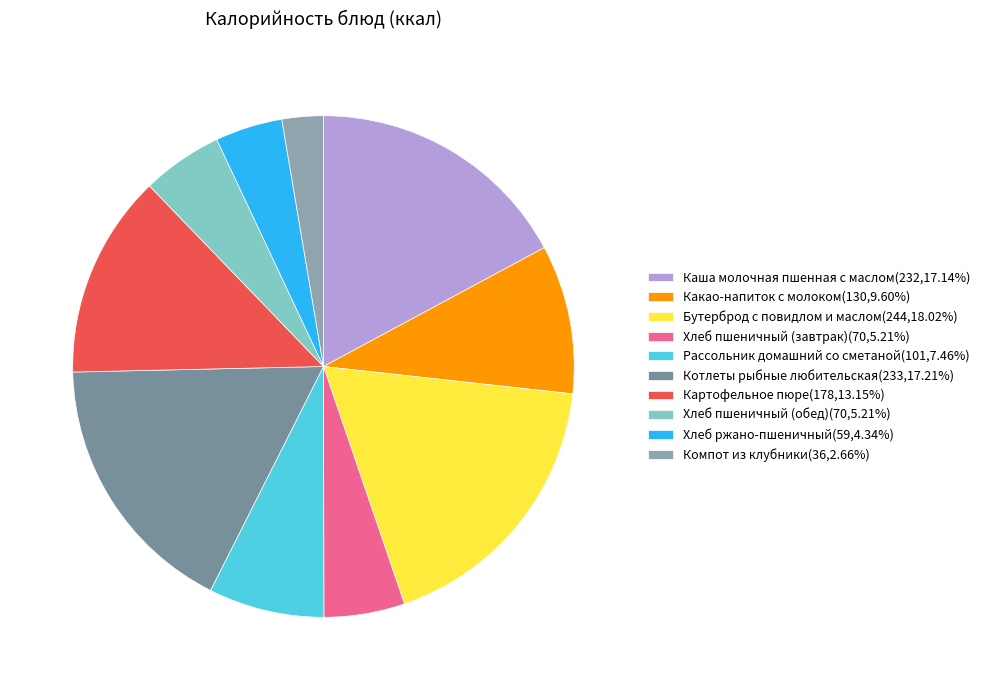

Approximately how many times larger is the value at Каша молочная пшенная с маслом compared to Какао-напиток с молоком?

1.8